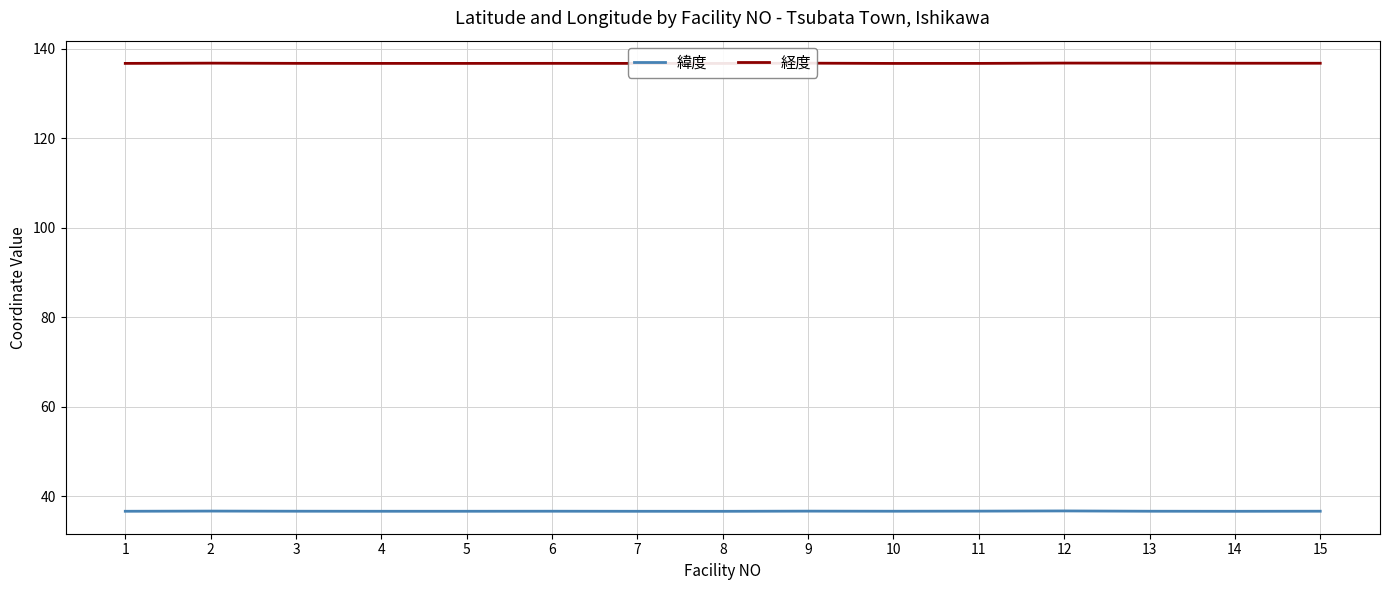

What is the average value of the 経度 series?

136.7